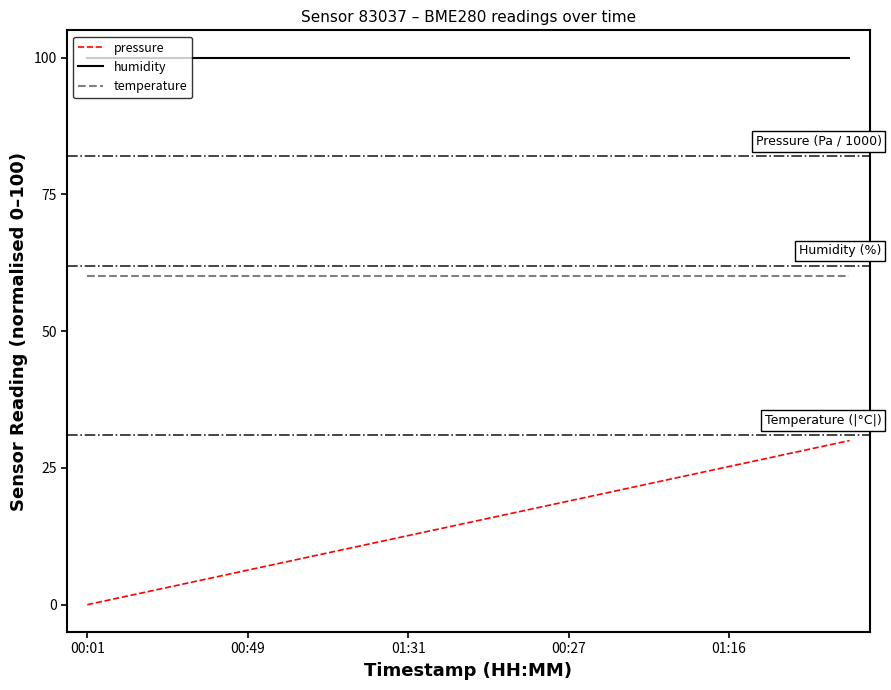

List the series in order of their peak value, highest first.

humidity, temperature, pressure